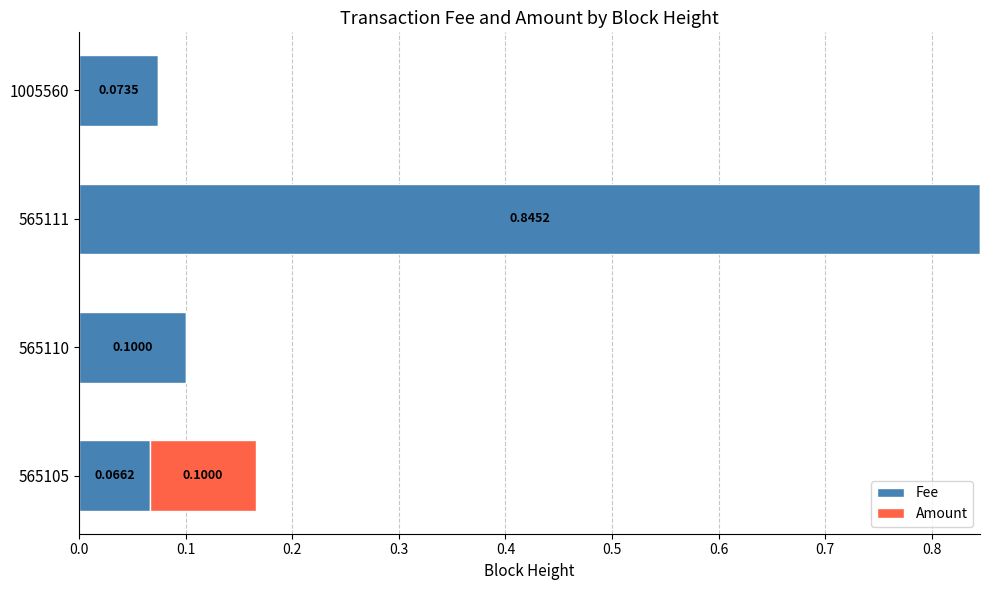

What is the sum of all Fee values?

1.1